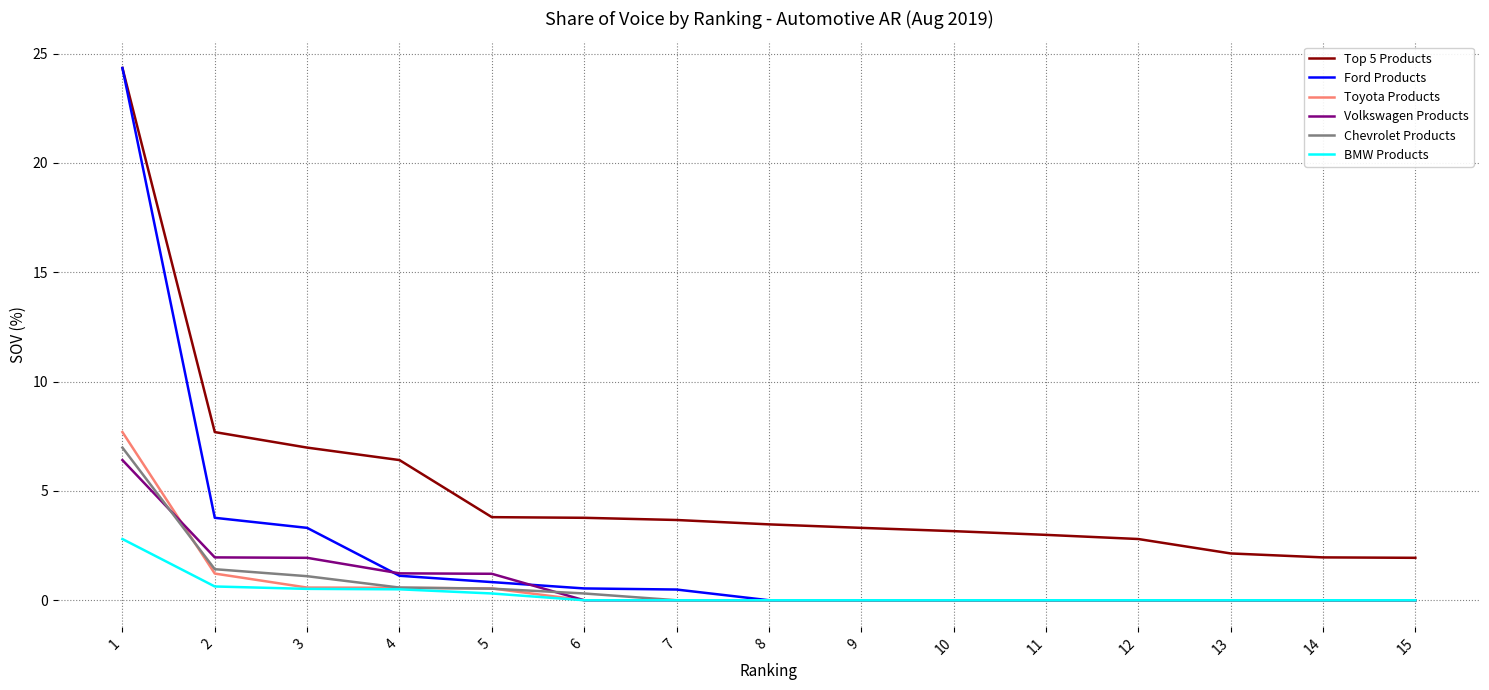

True or false: Volkswagen Products has a value of 1.2 at 5.

True